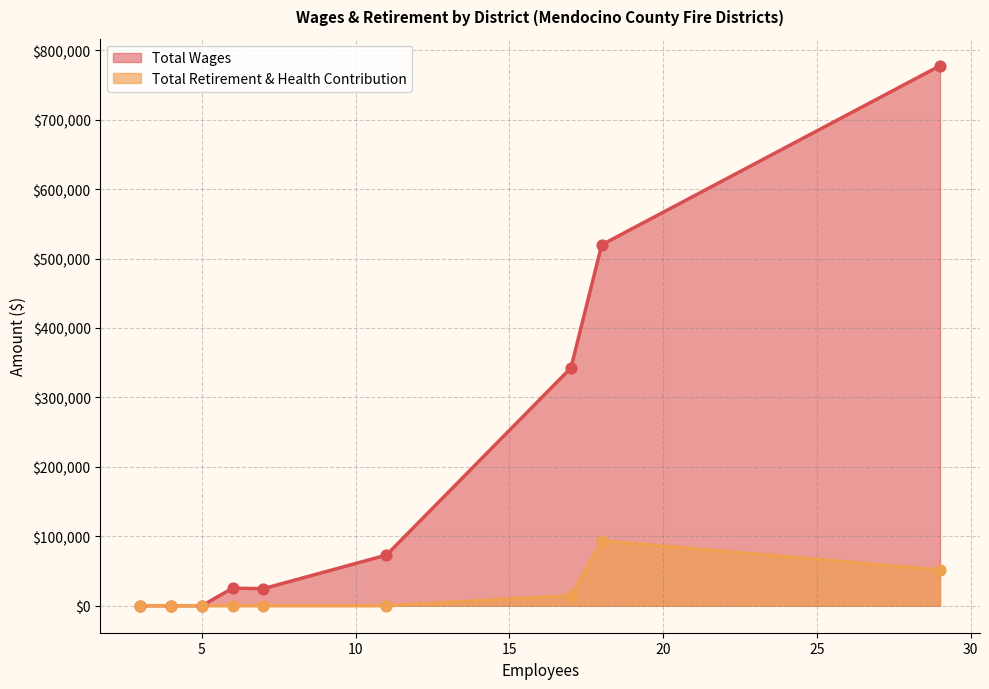

Which series has the largest total across all categories?

Total Wages